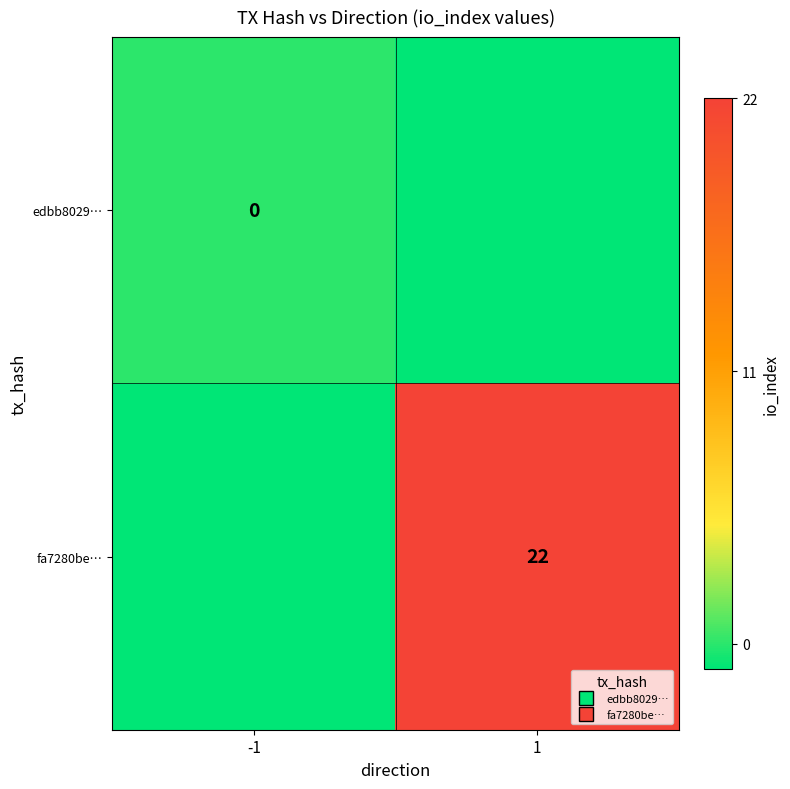

Count the edbb8029… values in the range -1 to 0.

2